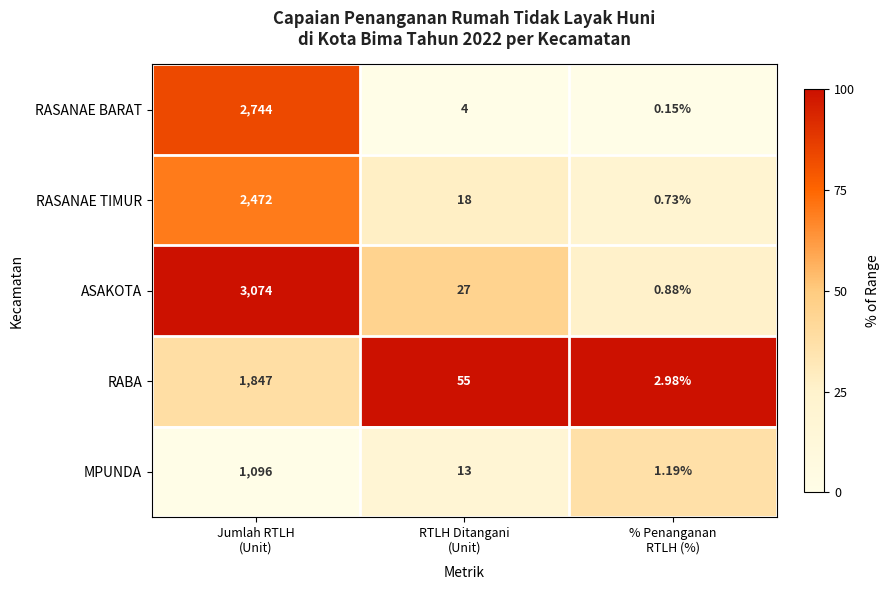

At RTLH Ditangani
(Unit), list the series in order from largest to smallest.

RABA, ASAKOTA, RASANAE TIMUR, MPUNDA, RASANAE BARAT